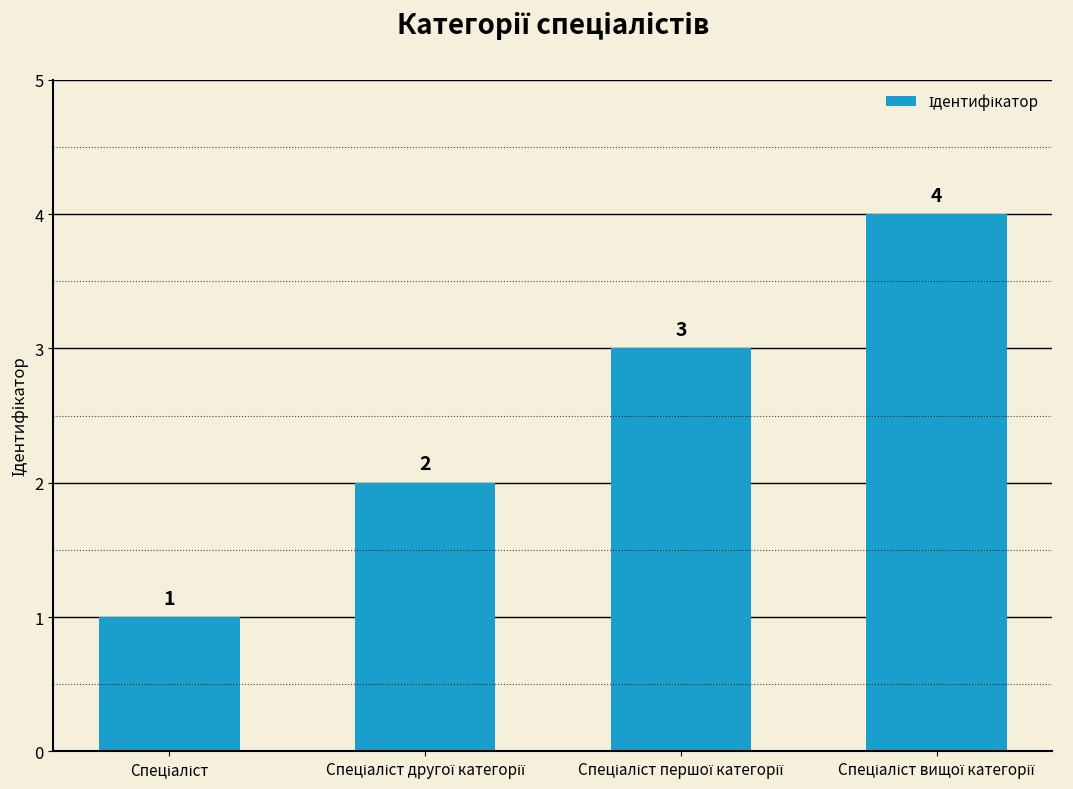

What is the sum of all values?

10